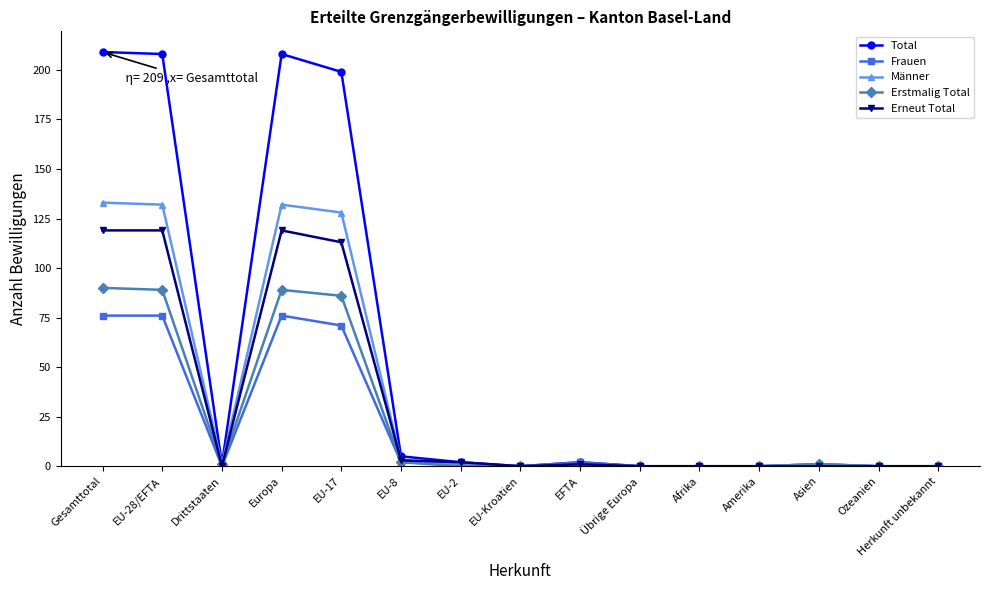

What is the label of the 3rd point from the right?

Asien